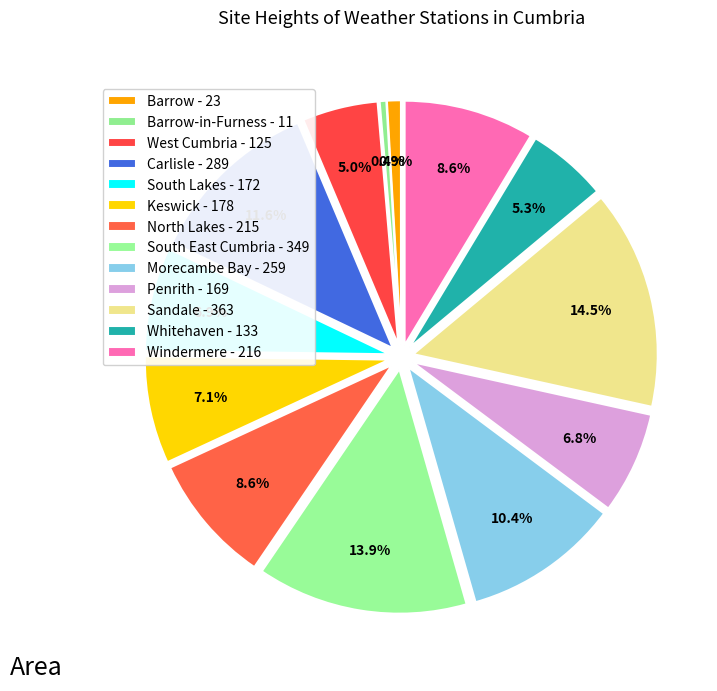

Which slice is the smallest?

Barrow-in-Furness